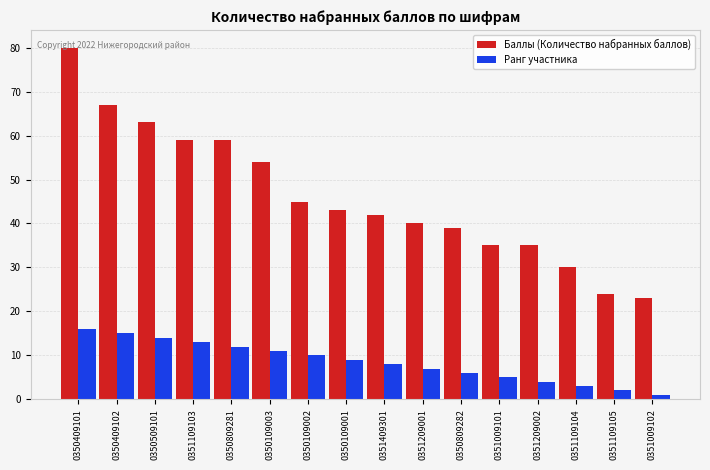

What are all the series names shown in the legend?

Баллы (Количество набранных баллов), Ранг участника